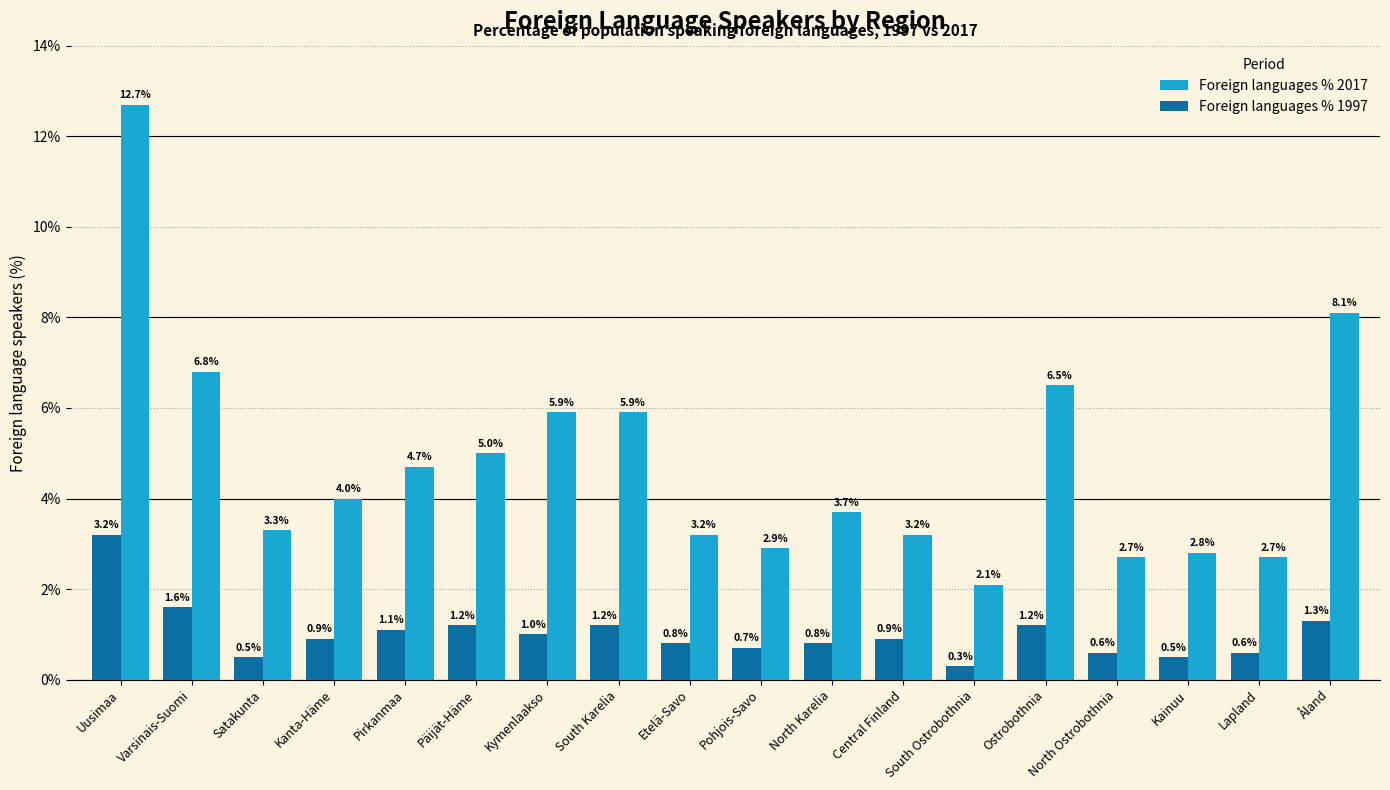

What is the label of the 5th bar from the right?

Ostrobothnia